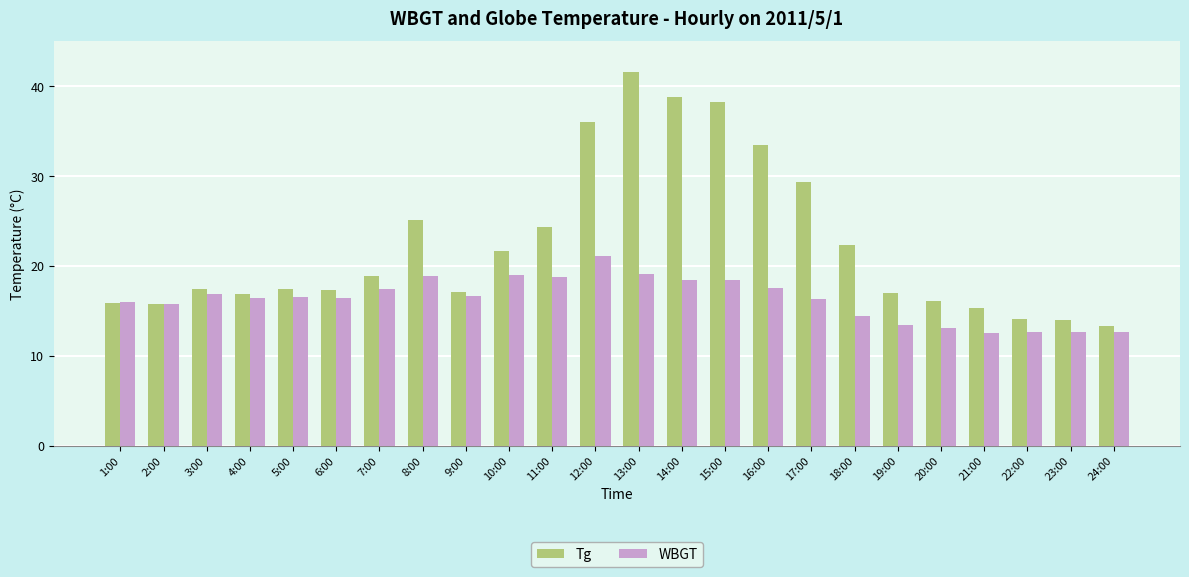

What are all the series names shown in the legend?

Tg, WBGT